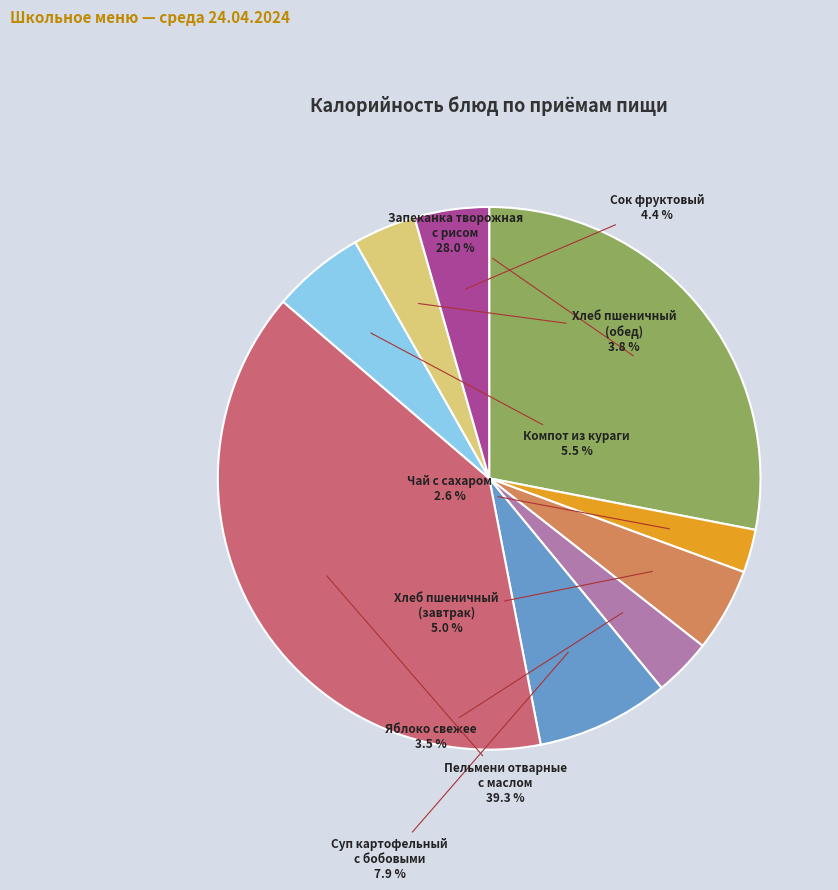

Does any single category account for the majority?

No